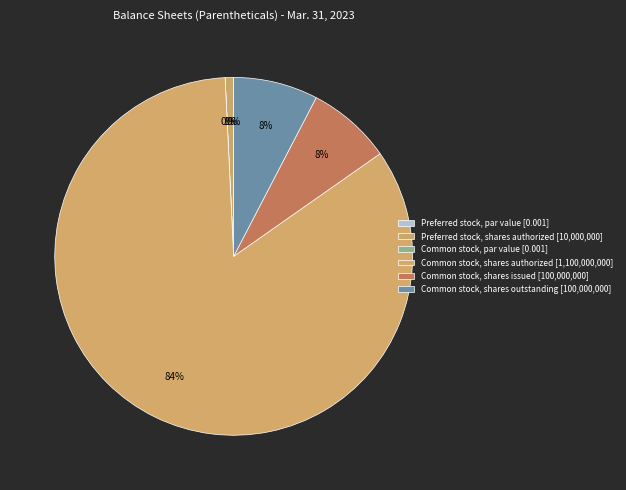

What percentage is the Preferred stock, shares authorized slice, to the nearest percent?

1%